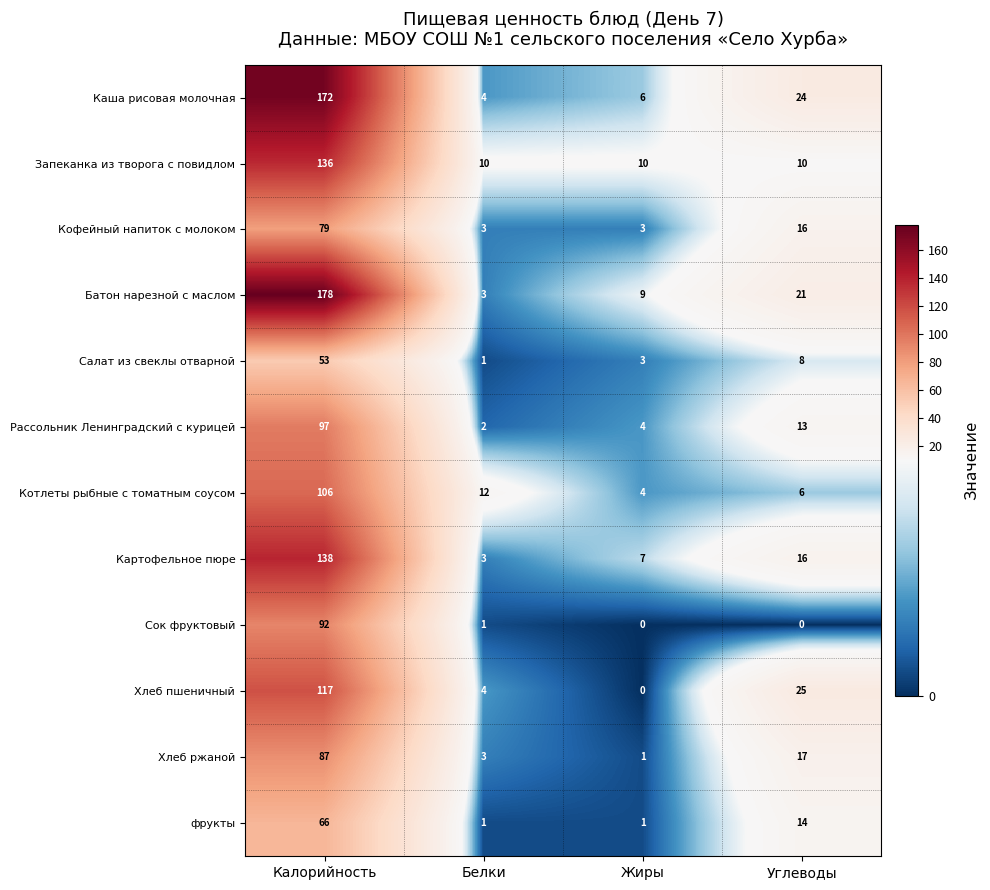

At Калорийность, list the series in order from largest to smallest.

Батон нарезной с маслом, Каша рисовая молочная, Картофельное пюре, Запеканка из творога с повидлом, Хлеб пшеничный, Котлеты рыбные с томатным соусом, Рассольник Ленинградский с курицей, Сок фруктовый, Хлеб ржаной, Кофейный напиток с молоком, фрукты, Салат из свеклы отварной